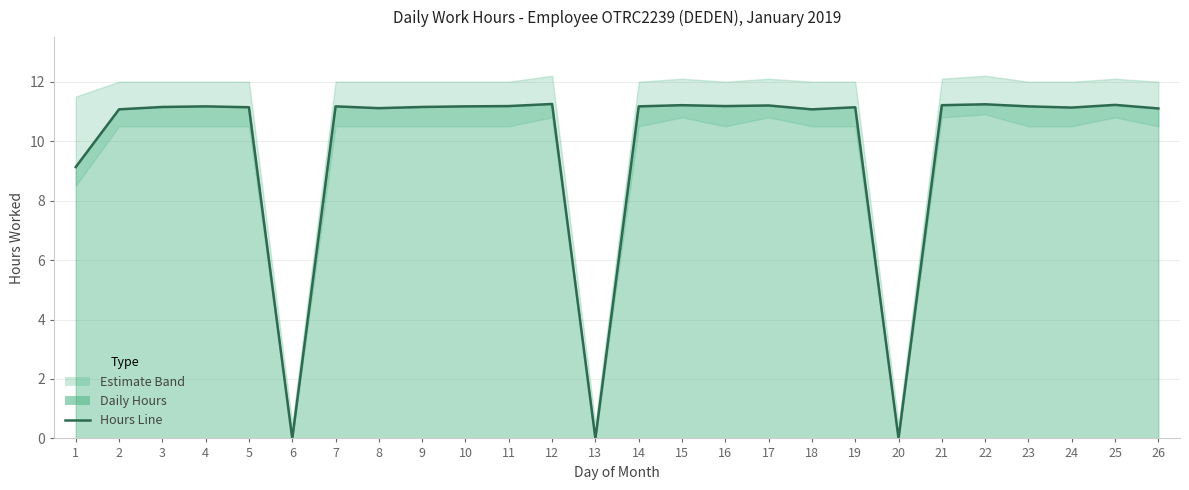

At which category does the chart reach its minimum across all series?

6